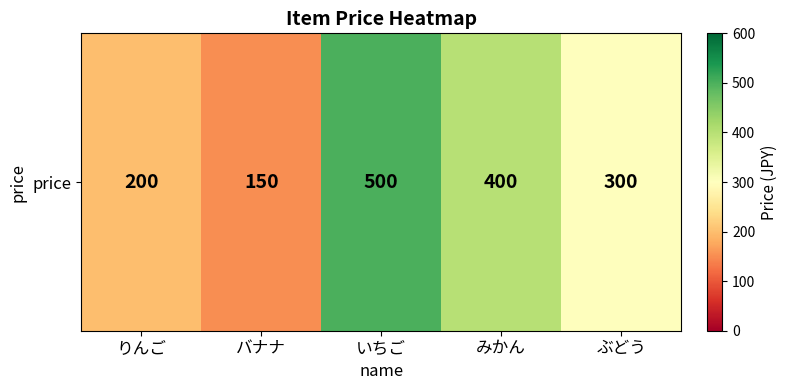

Count the values in the range 200 to 400.

3